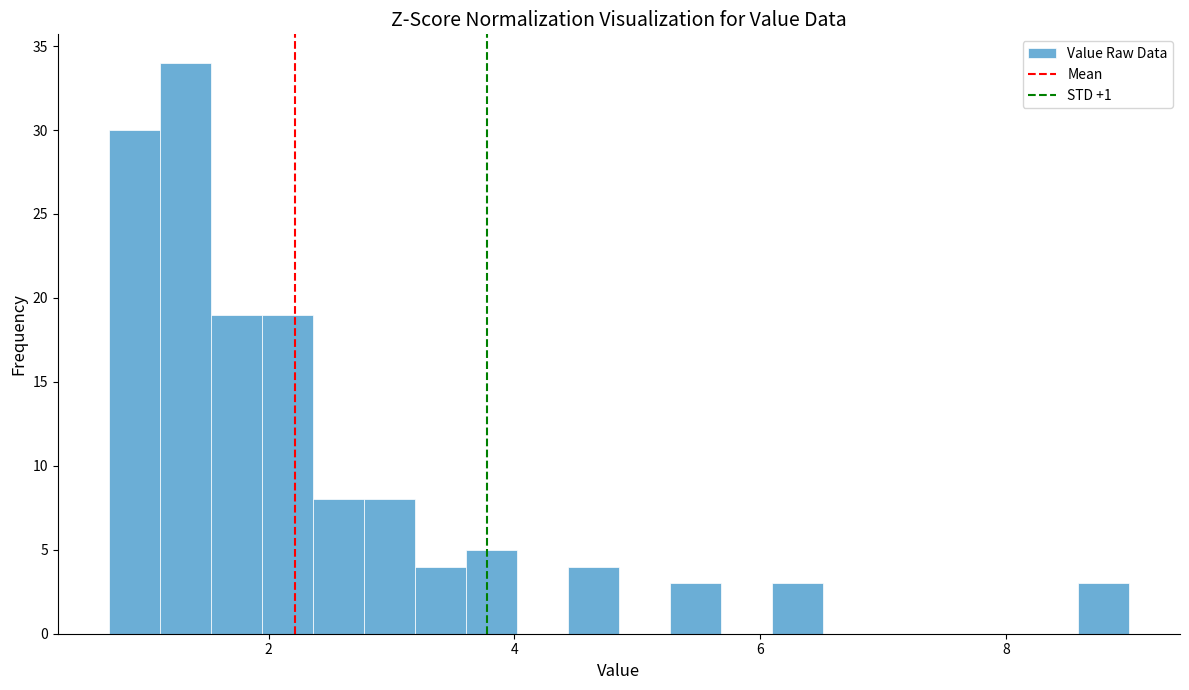

Around what value on the x-axis is the tallest bar? Give the approximate position of its centre, as read against the axis.

1.4